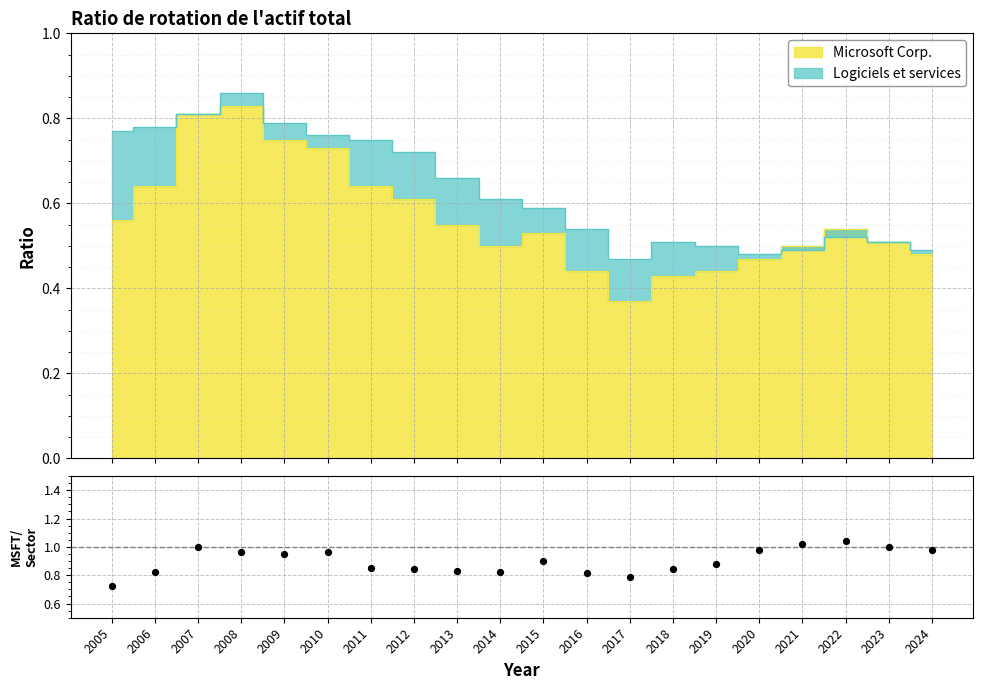

What is the change in value from 2011 to 2022?

+0.2